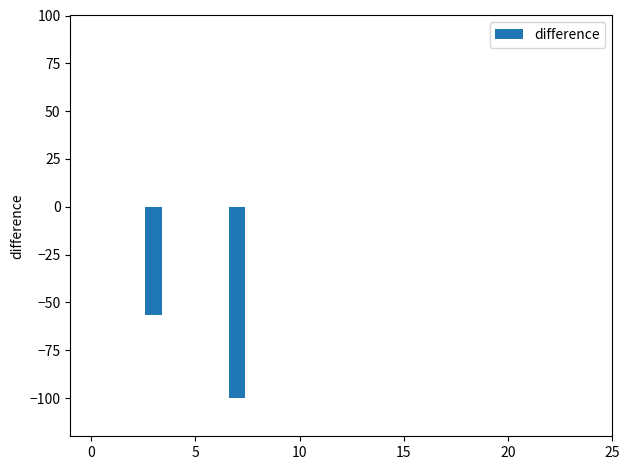

What is the sum of all values?

-157.3